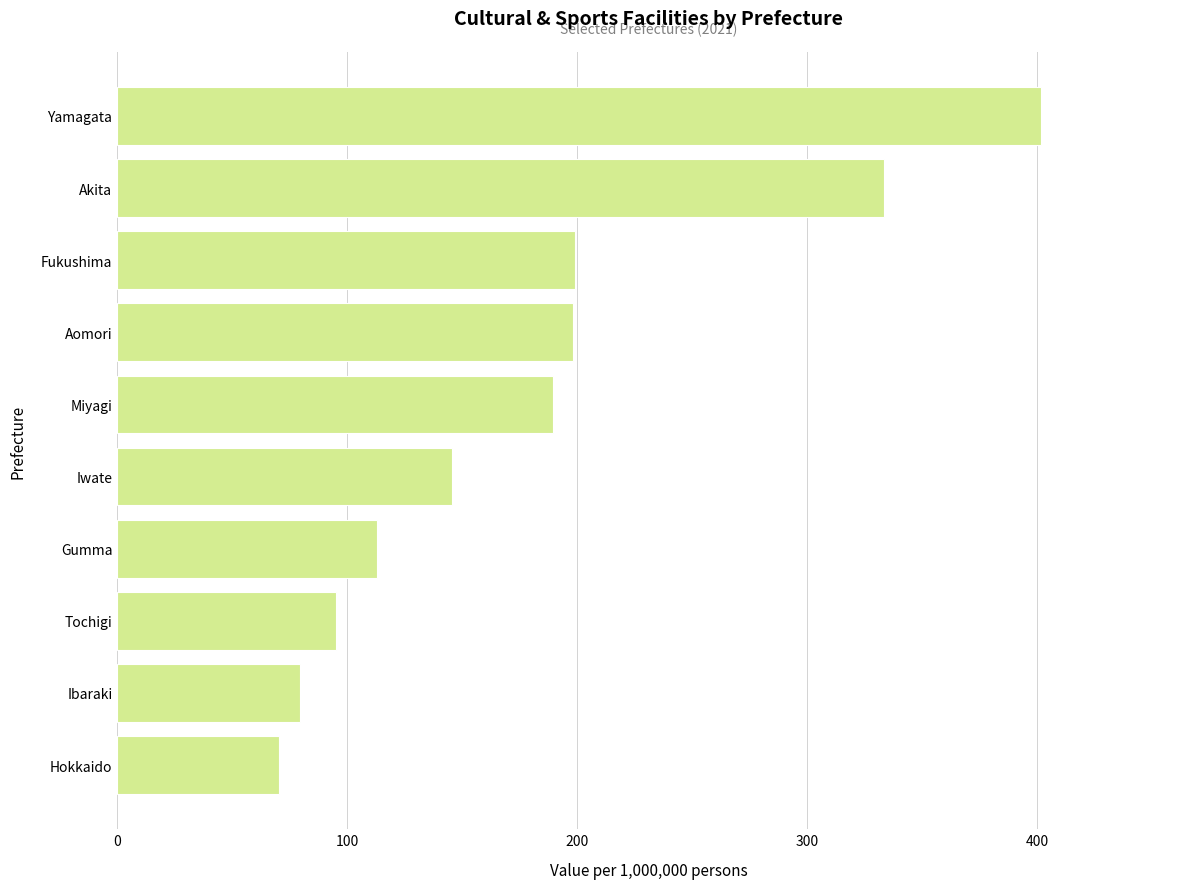

How many values exceed 189?

5